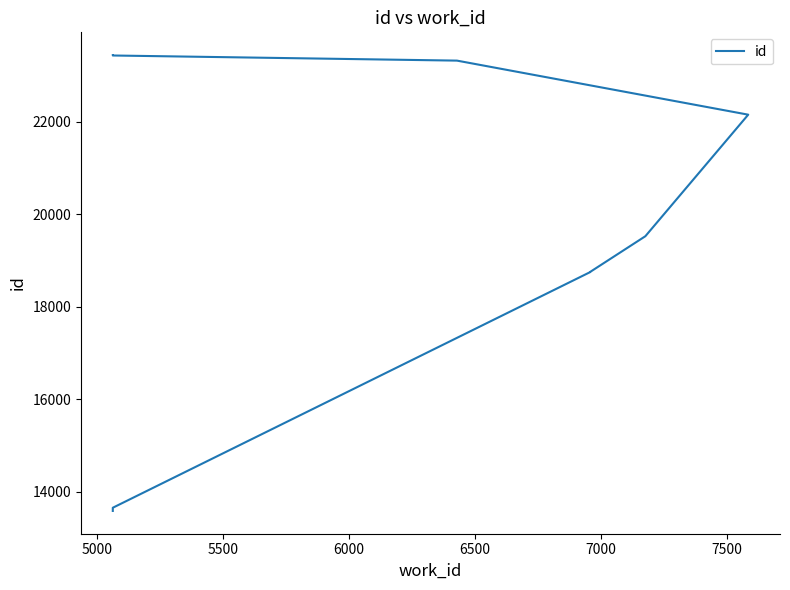

How many distinct data groups are displayed?

1